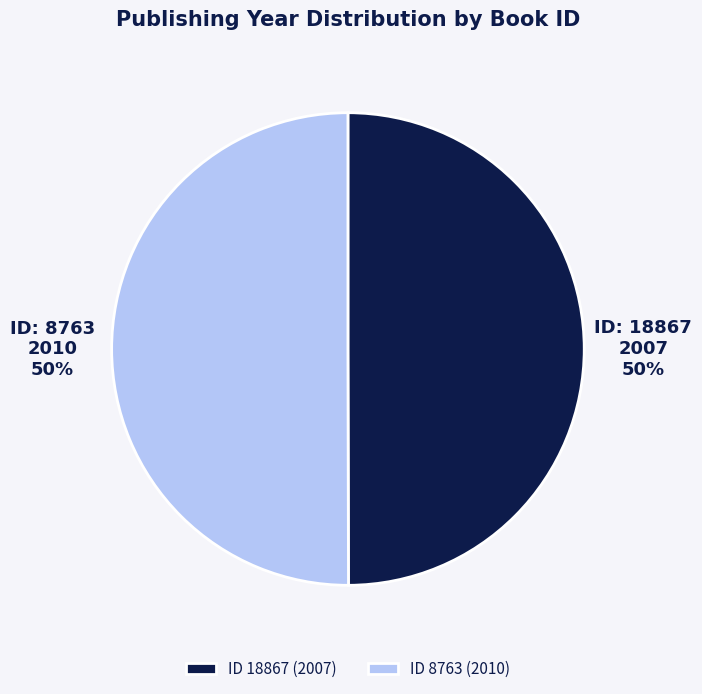

What is the ratio of the value at ID 18867 (2007) to the value at ID 8763 (2010)?

1.0